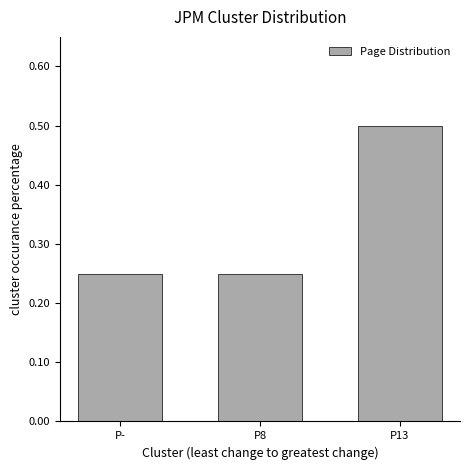

Count the values in the range 0 to 1.

3